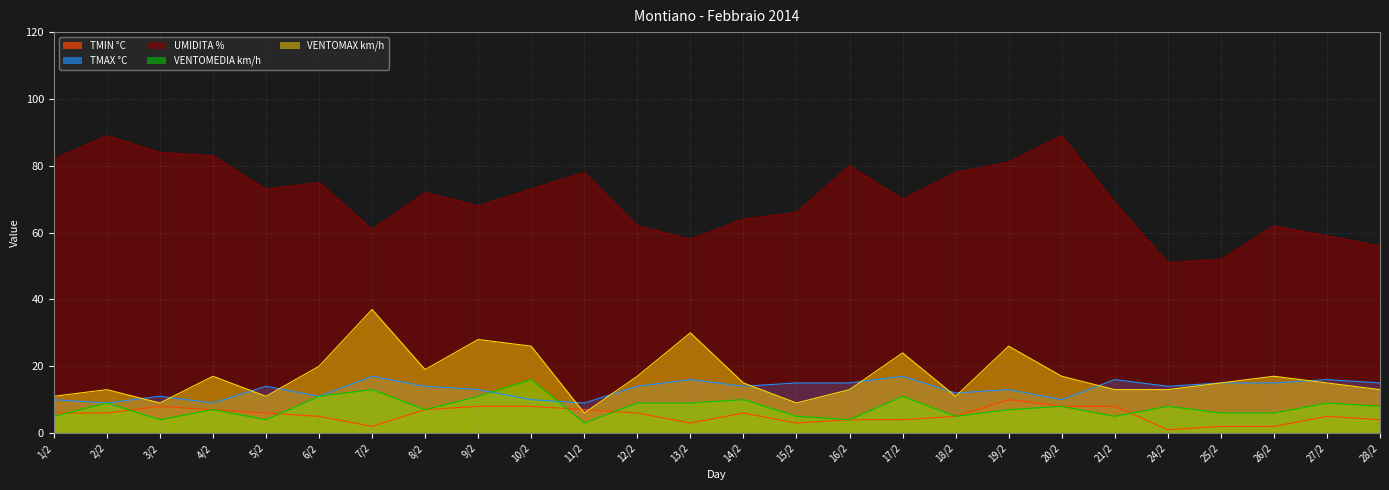

Is the value of TMAX °C at 5/2 greater than the value of TMIN °C at 4/2?

Yes